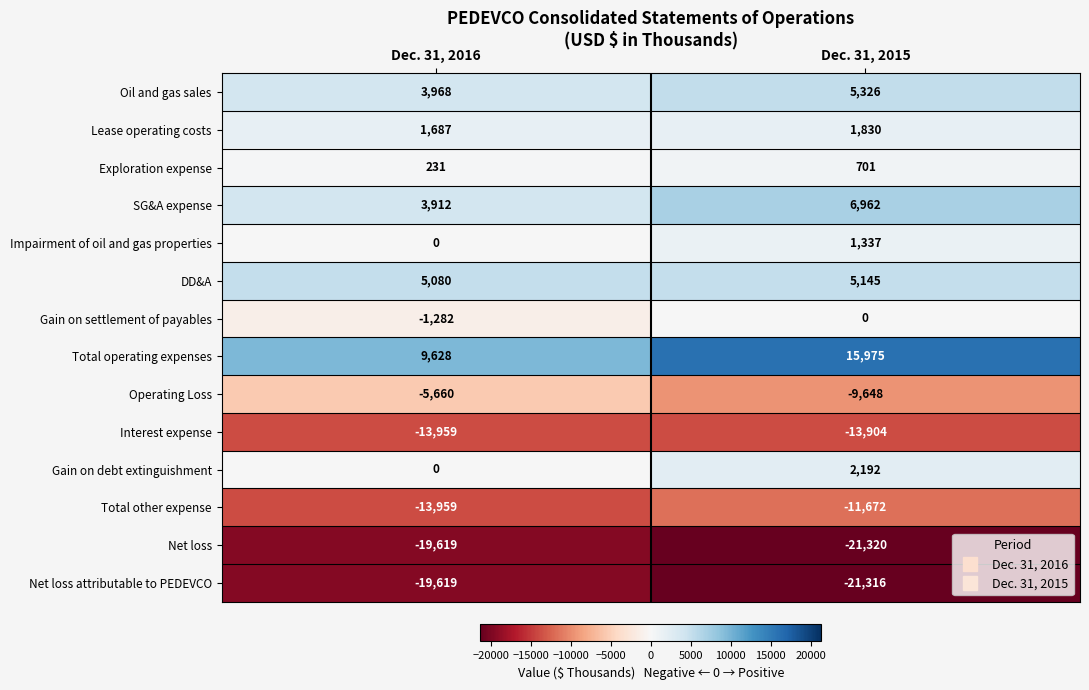

What is the sum of the Oil and gas sales values at Dec. 31, 2015 and Dec. 31, 2016?

9294